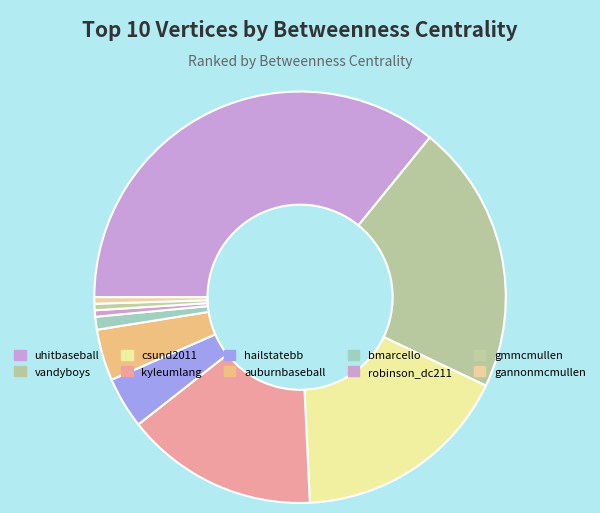

Is vandyboys the majority of the pie?

No